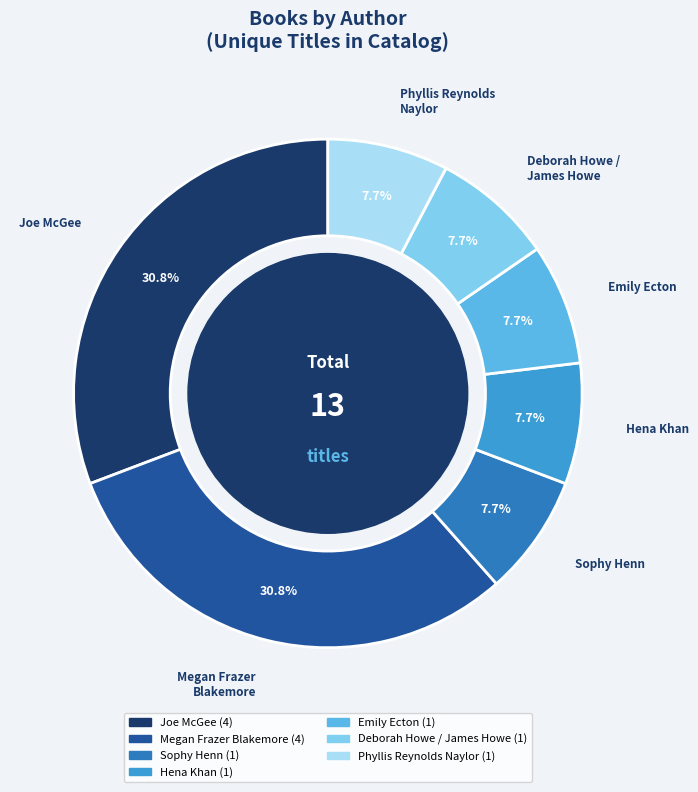

Do Phyllis Reynolds Naylor and Hena Khan together represent more than half of the pie?

No